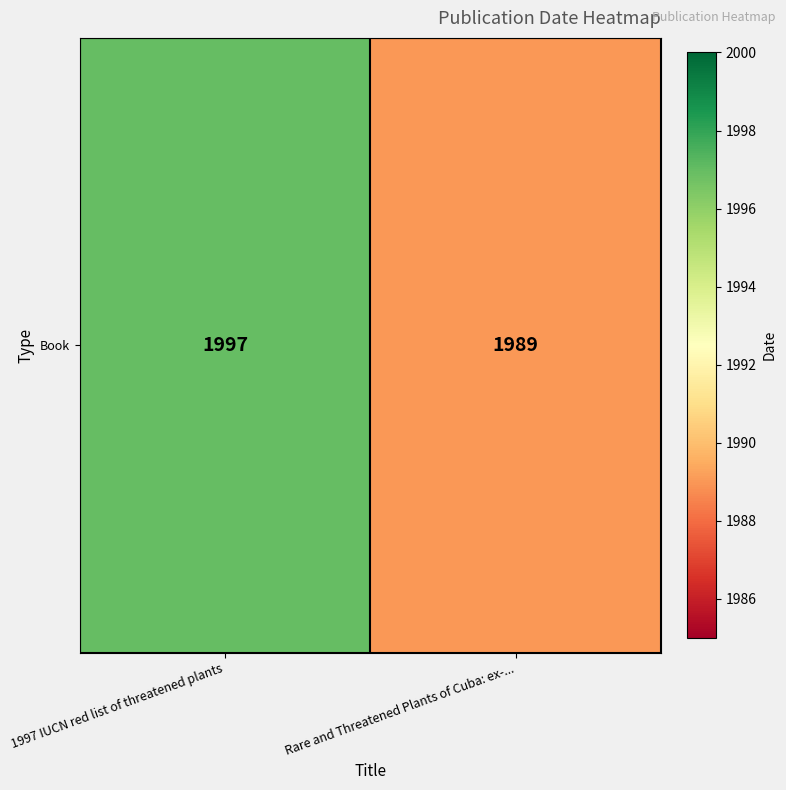

What is the average value?

1993